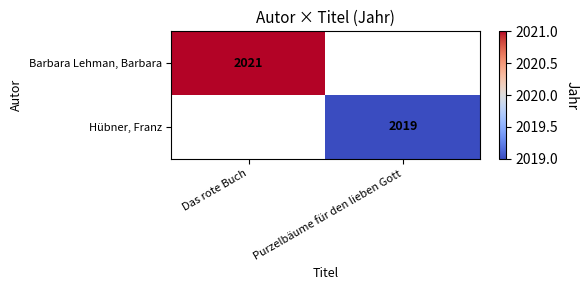

How many distinct data groups are displayed?

2